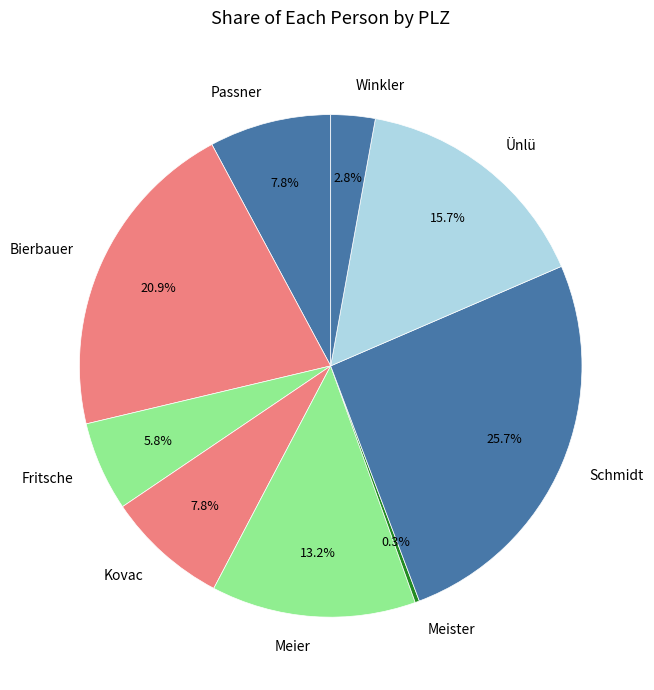

Between Kovac and Schmidt, which is larger?

Schmidt